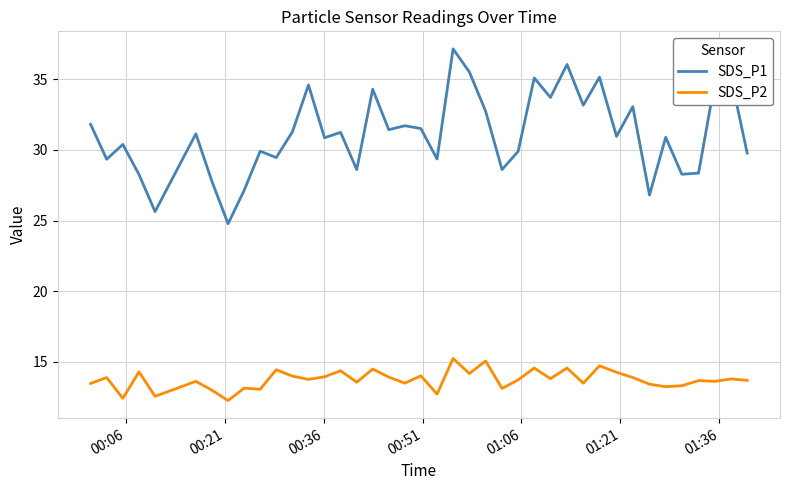

What is the difference between the maximum and minimum values in the SDS_P2 series?

3.0